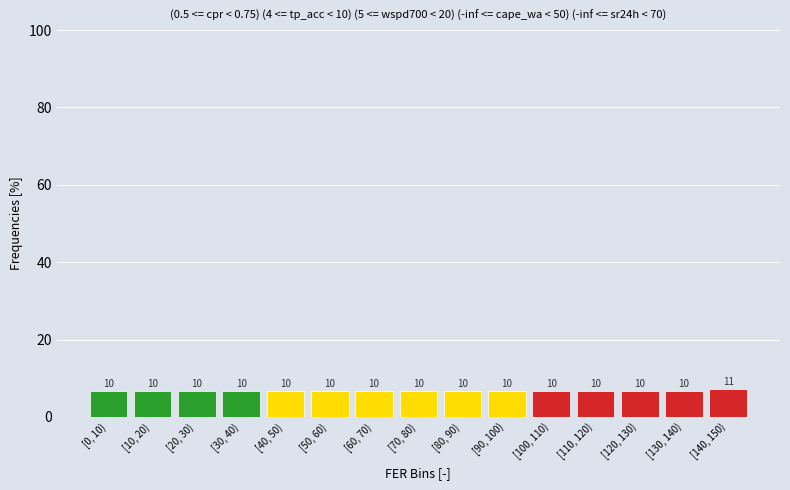

How many bars are there in total?

15